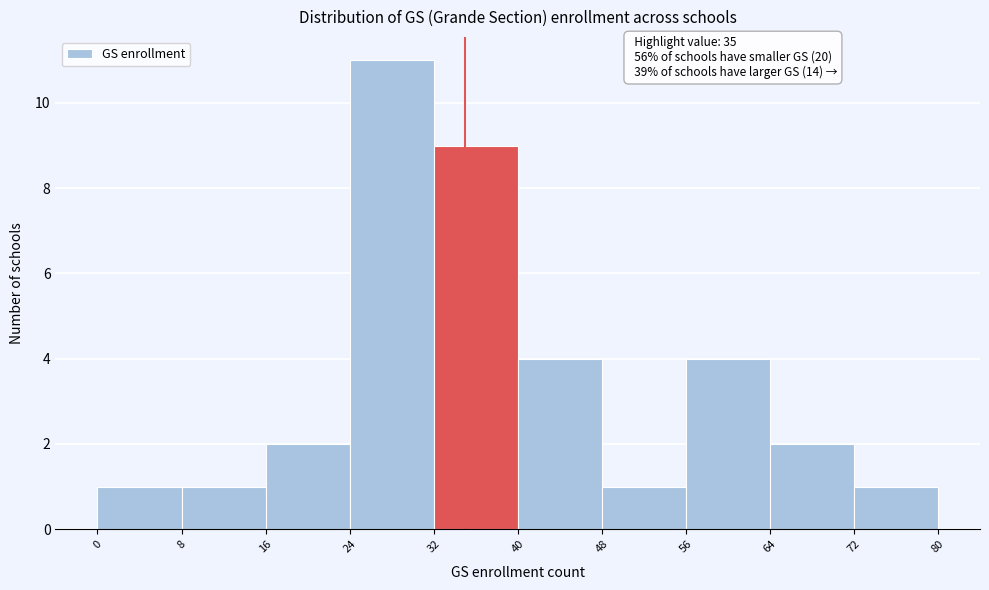

Which range on the x-axis has the tallest bar?

24 to 32